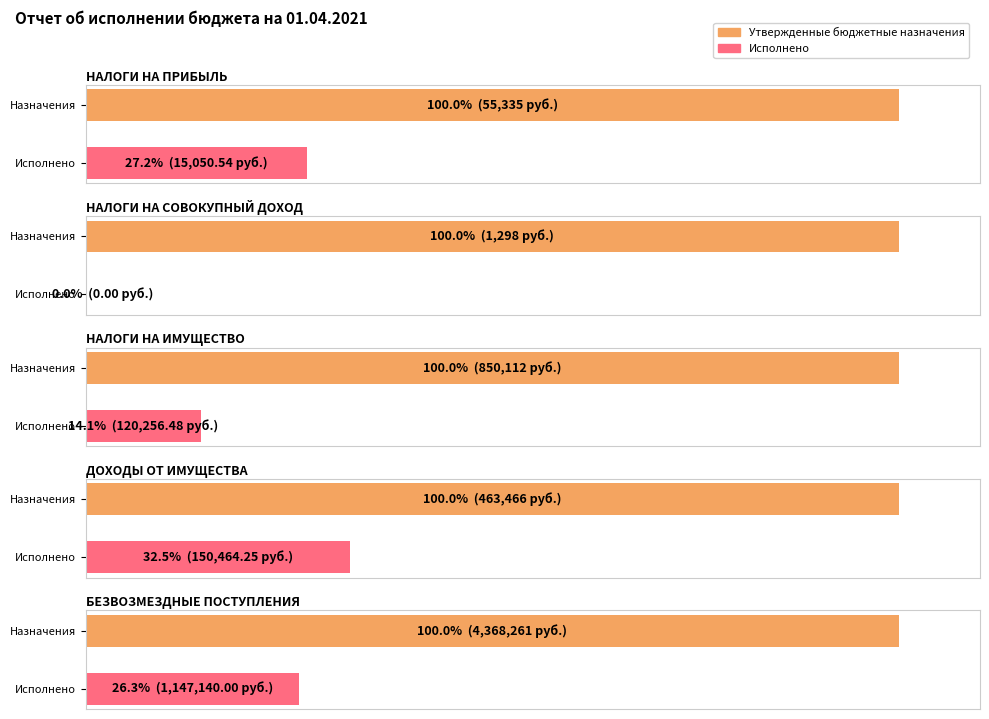

What position from the left is НАЛОГИ НА ИМУЩЕСТВО?

3